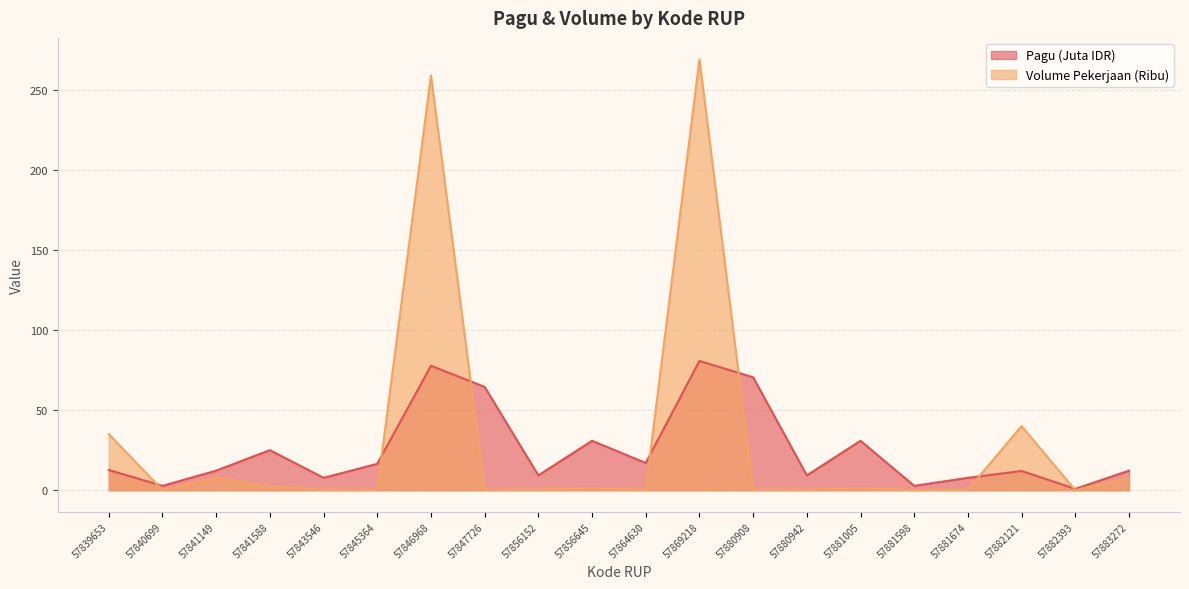

How many distinct data groups are displayed?

2